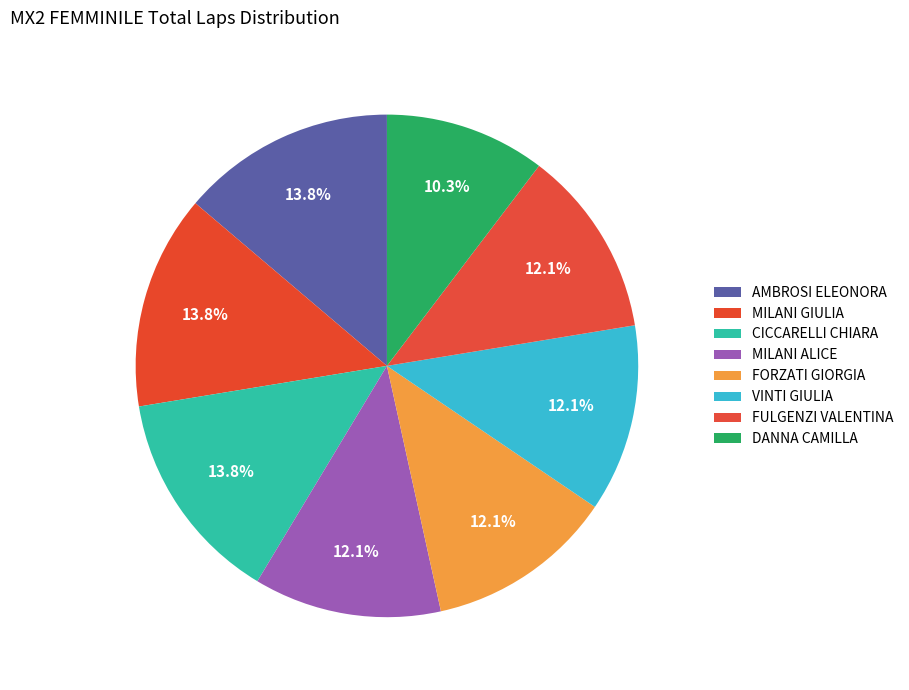

To the nearest percent, what portion does FULGENZI VALENTINA represent?

12%